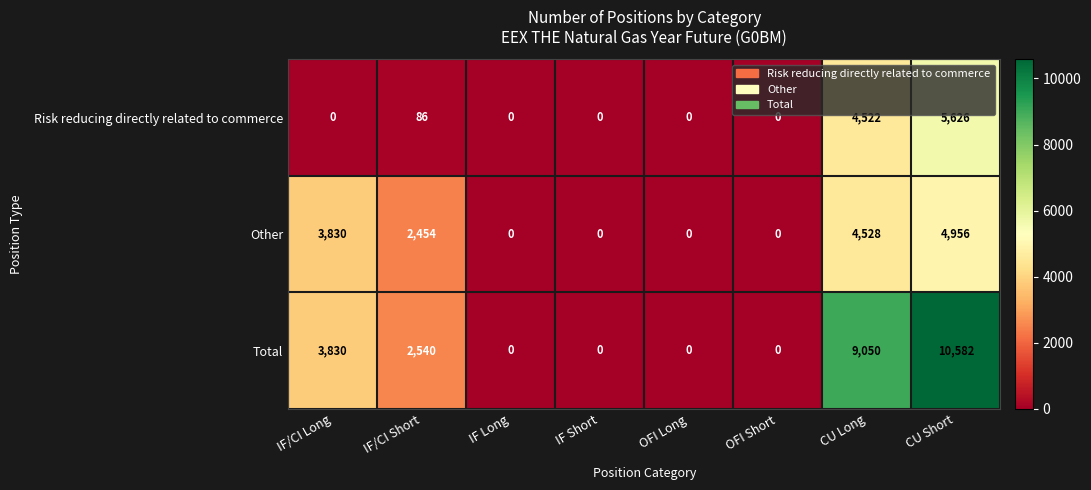

How many distinct data groups are displayed?

3